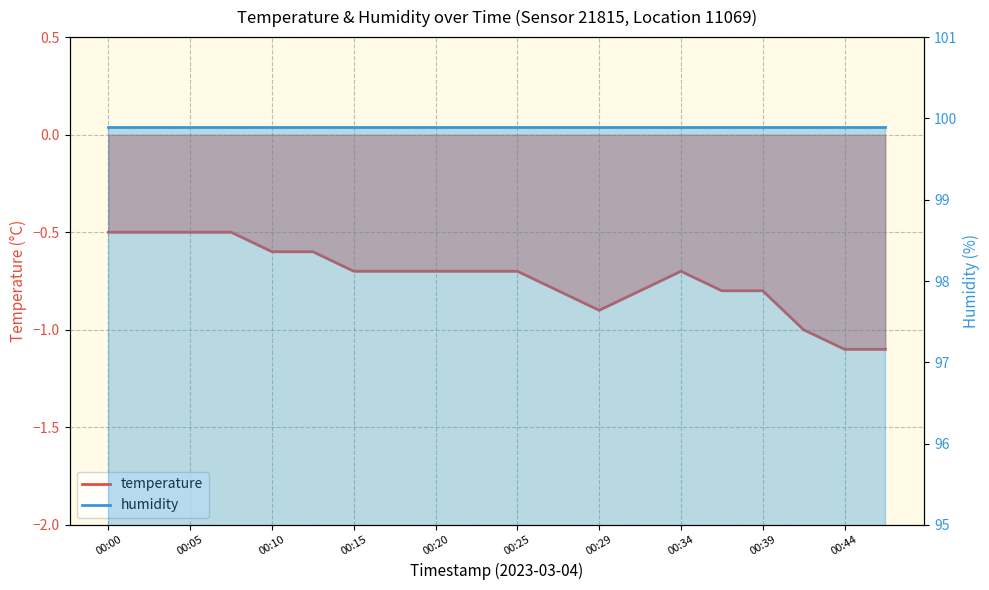

What is the sum of the values at 00:00 and 00:10?

-1.1